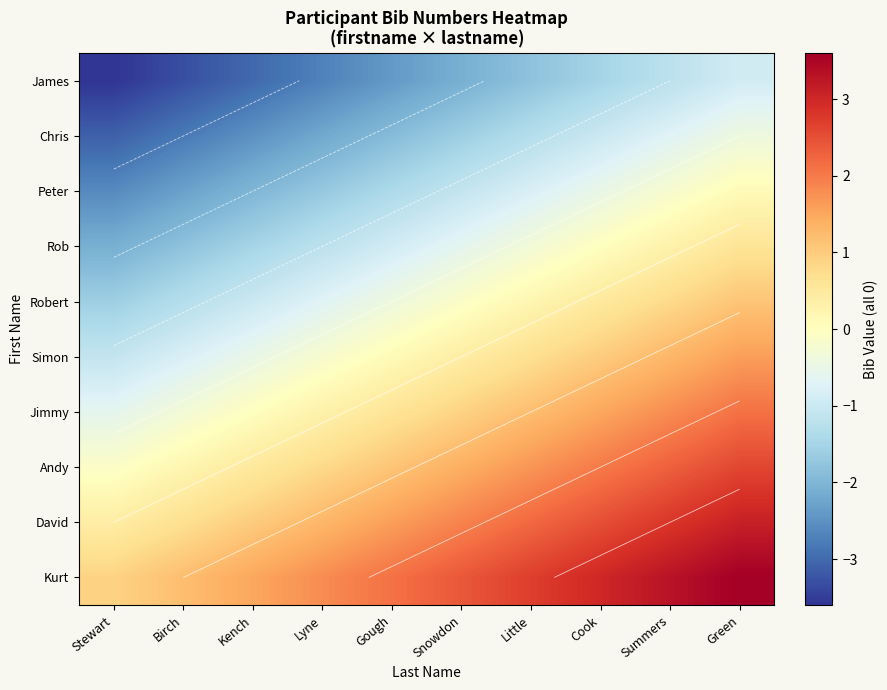

At Stewart, list the series in order from smallest to largest.

James, Chris, Peter, Rob, Robert, Simon, Jimmy, Andy, David, Kurt